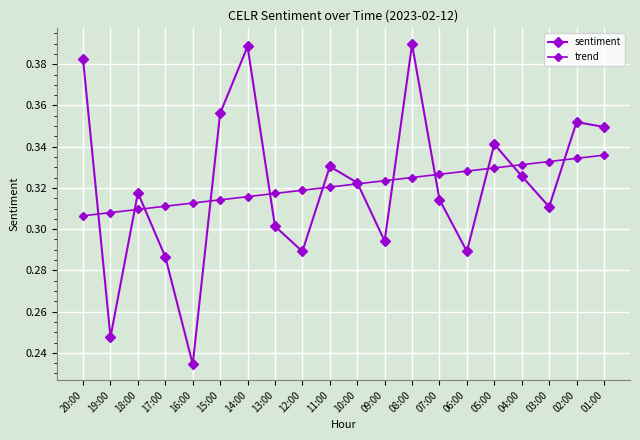

Count the number of categories in the chart.

20